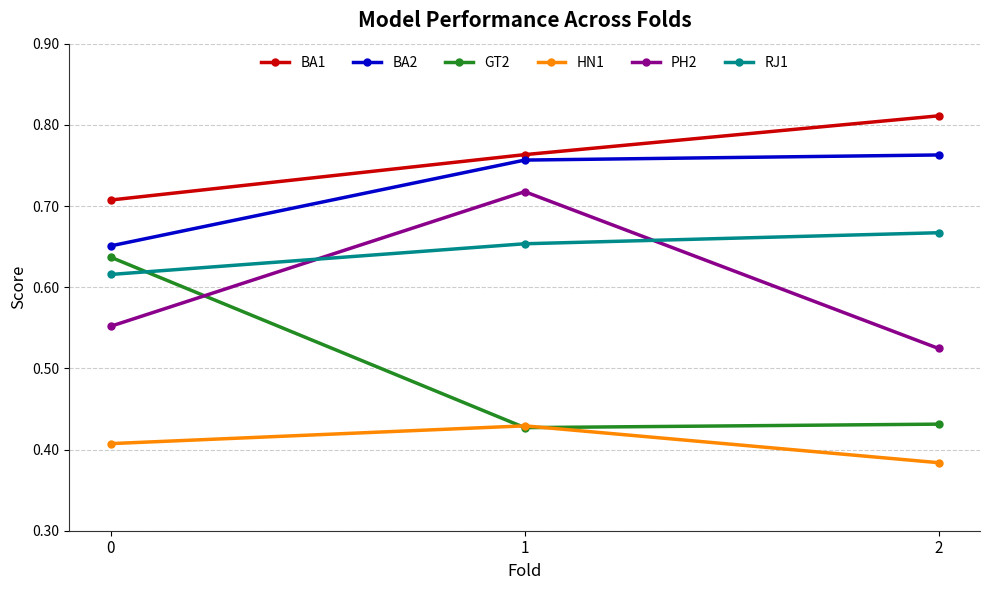

What is the difference between the BA2 values at 0 and 2?

0.1